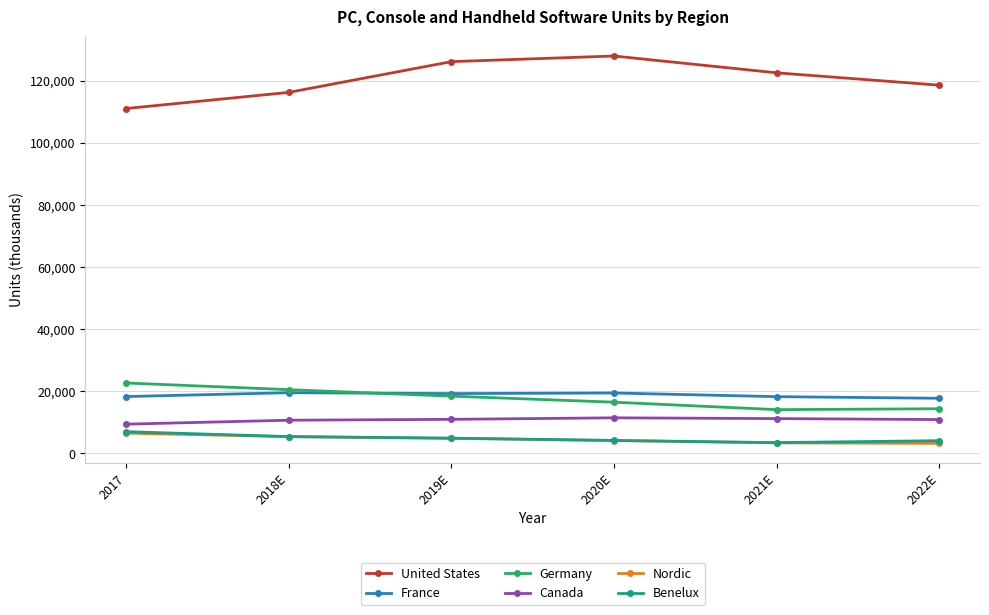

The value of Canada at 2018E is 10710. True or false?

True